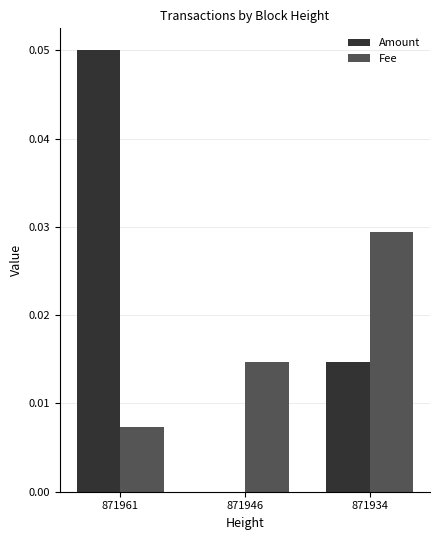

Which category has the highest value across all series?

871961